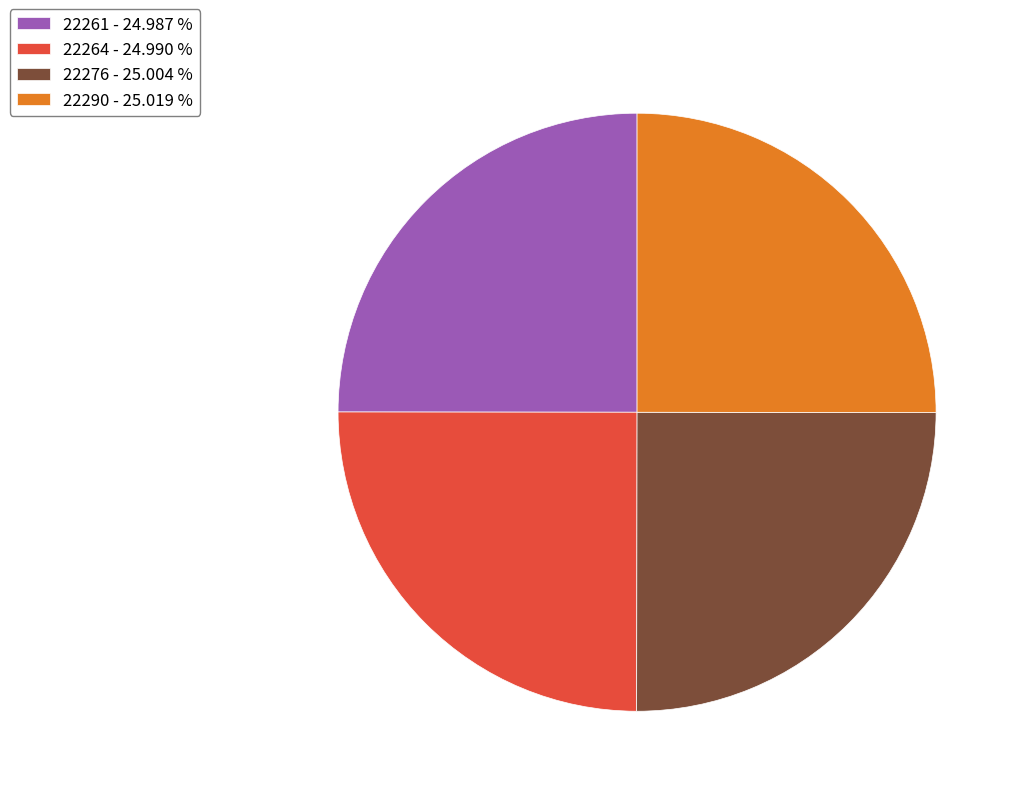

Is there a majority slice in this chart?

No